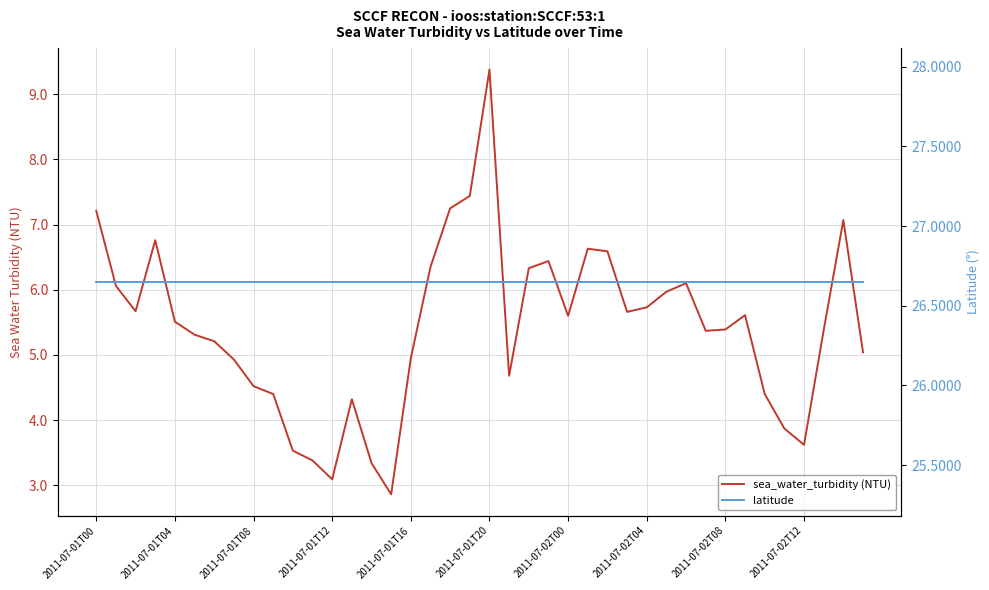

What is the sum of all sea_water_turbidity (NTU) values?

216.9